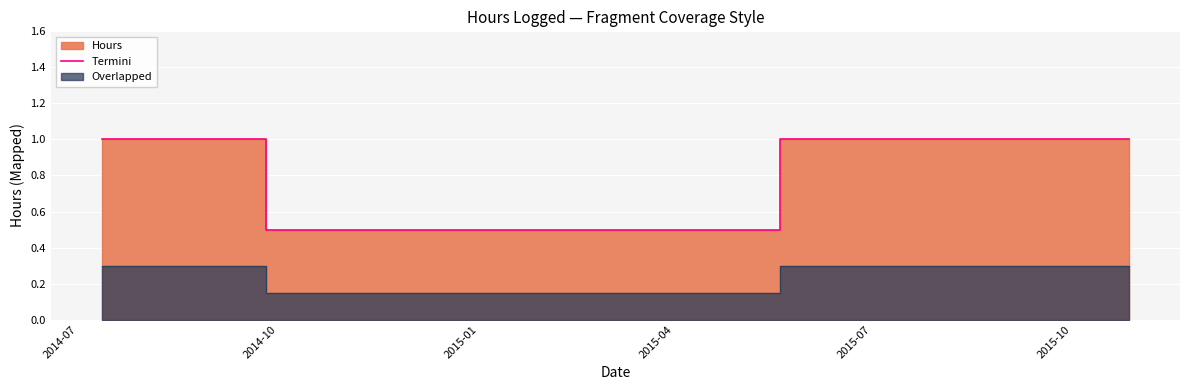

What is the minimum value for Termini?

0.5